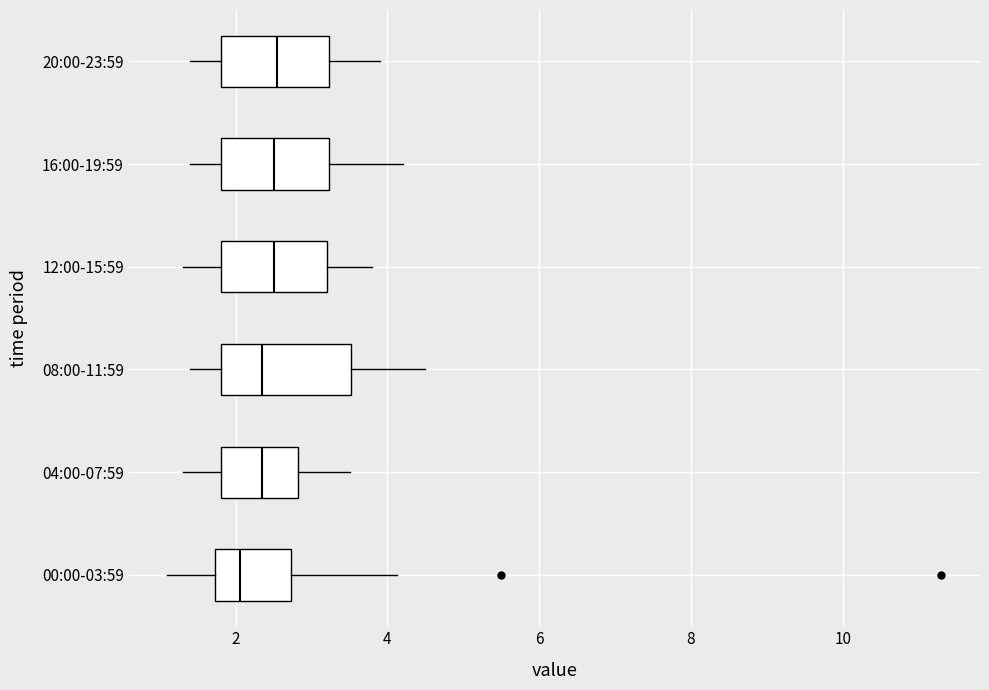

Reading bottom to top, transcribe this box plot: for each box, give where its median line is, the range the box spans, and where its two whiskers end, as read against the x-axis. The values are not printed on the chart, so give them approximately, as read against the axis.

00:00-03:59: median 2.0, box 1.8 to 2.8, whiskers 1.2 to 4.2
04:00-07:59: median 2.4, box 1.8 to 2.8, whiskers 1.4 to 3.6
08:00-11:59: median 2.4, box 1.8 to 3.6, whiskers 1.4 to 4.6
12:00-15:59: median 2.6, box 1.8 to 3.2, whiskers 1.4 to 3.8
16:00-19:59: median 2.6, box 1.8 to 3.2, whiskers 1.4 to 4.2
20:00-23:59: median 2.6, box 1.8 to 3.2, whiskers 1.4 to 4.0